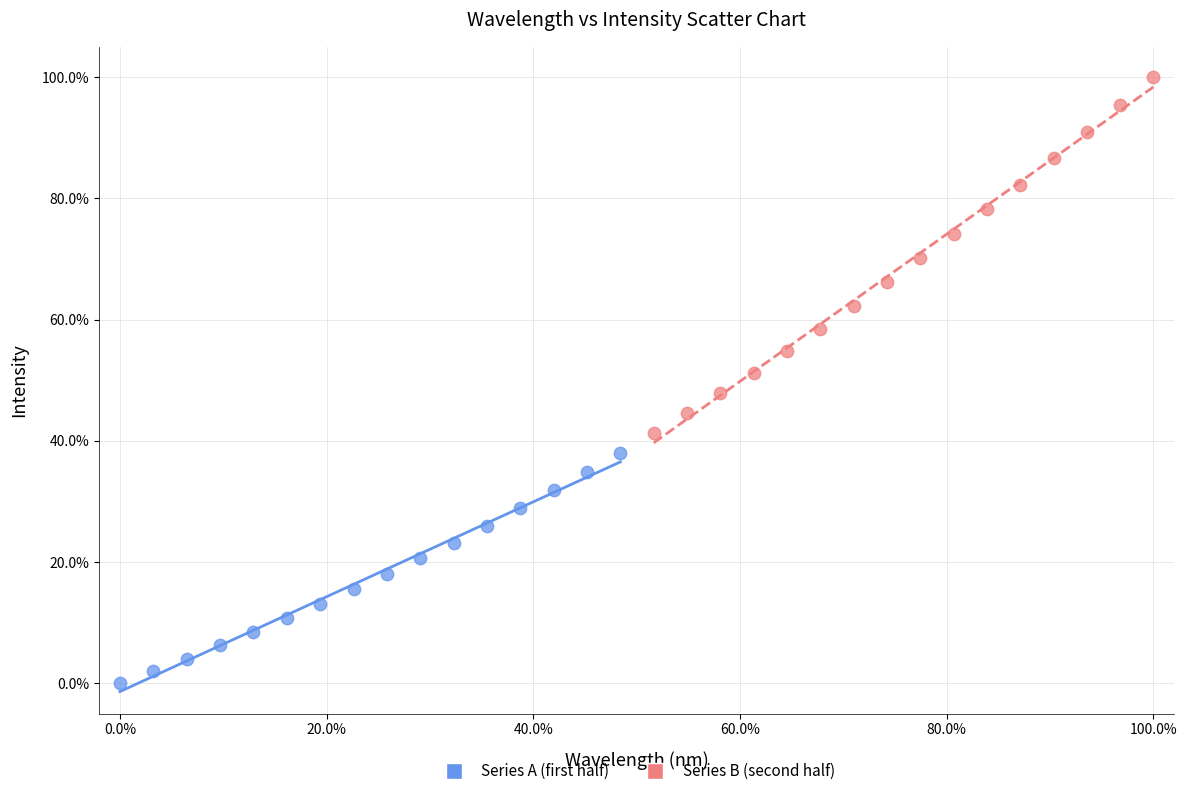

Which series has the largest Y range (max minus min)?

Series B (second half)